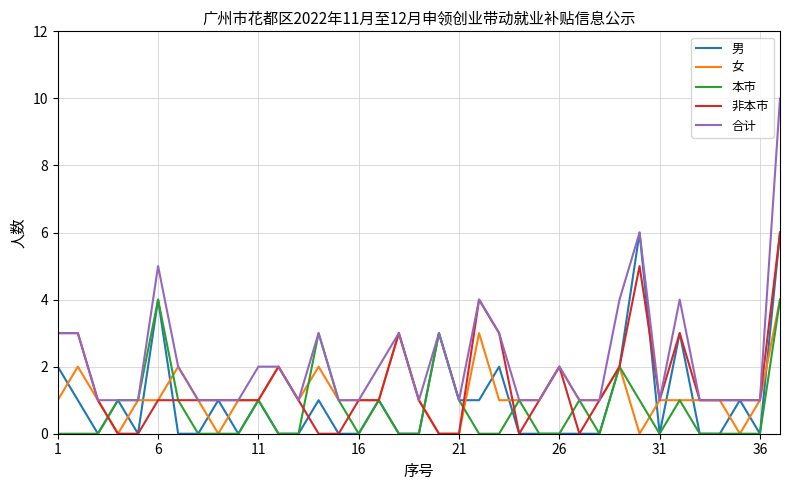

What is the average value of the 女 series?

1